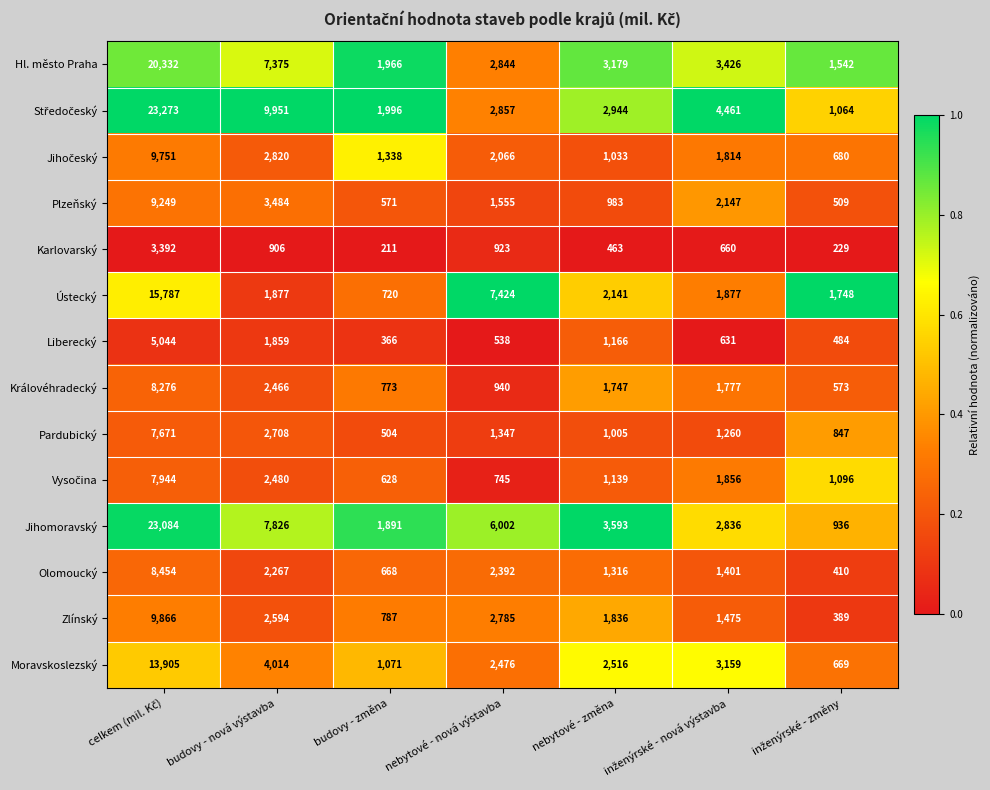

The Hl. město Praha series shows 2381 at budovy - nová výstavba. True or false?

False